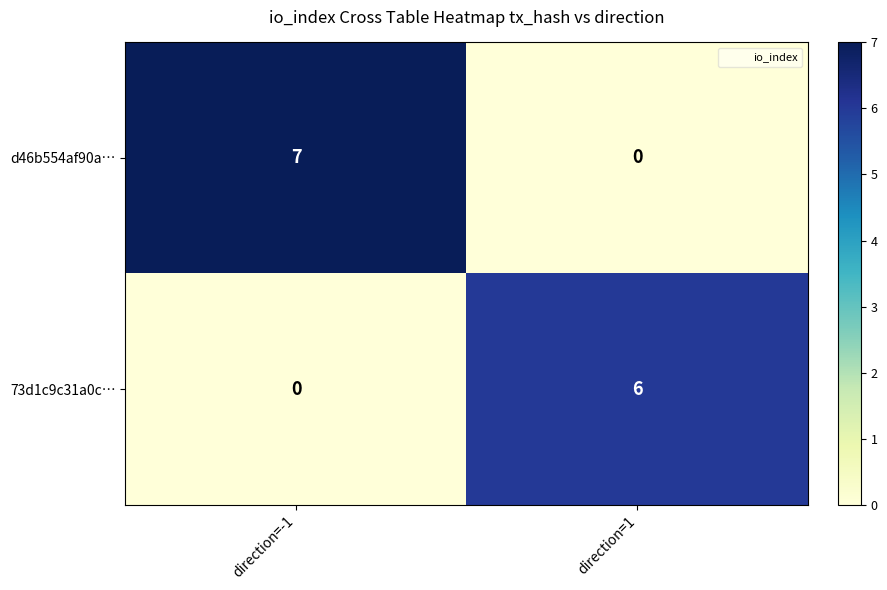

At how many categories does at least one series exceed 1?

2